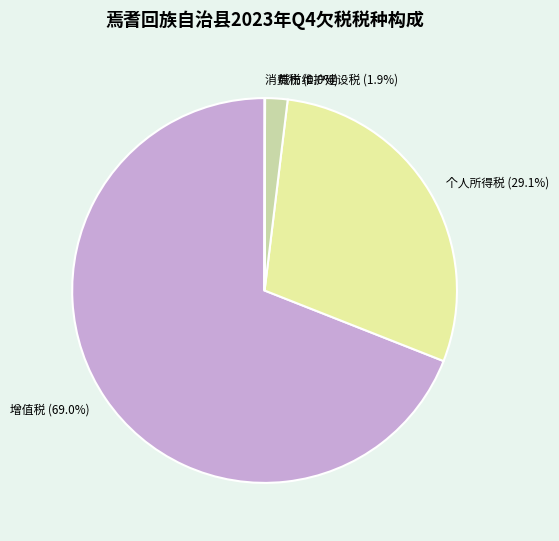

Which has a higher value, 城市维护建设税 or 增值税?

增值税